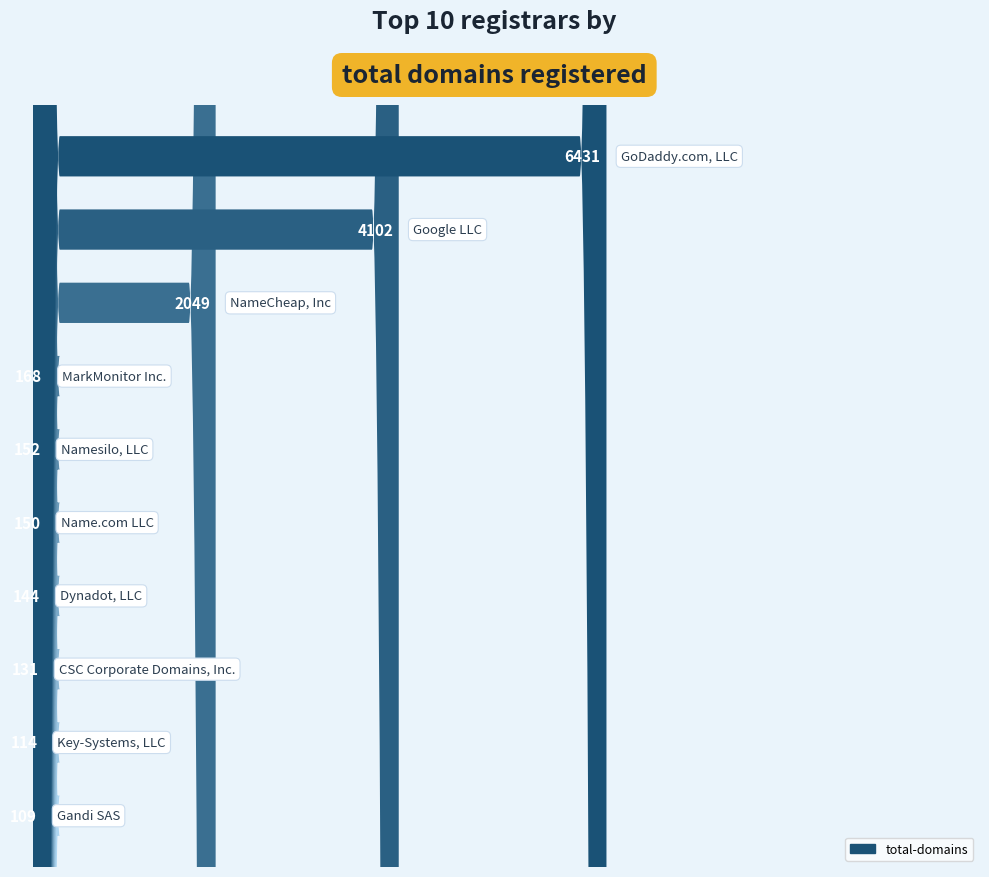

What is the average value?

1355